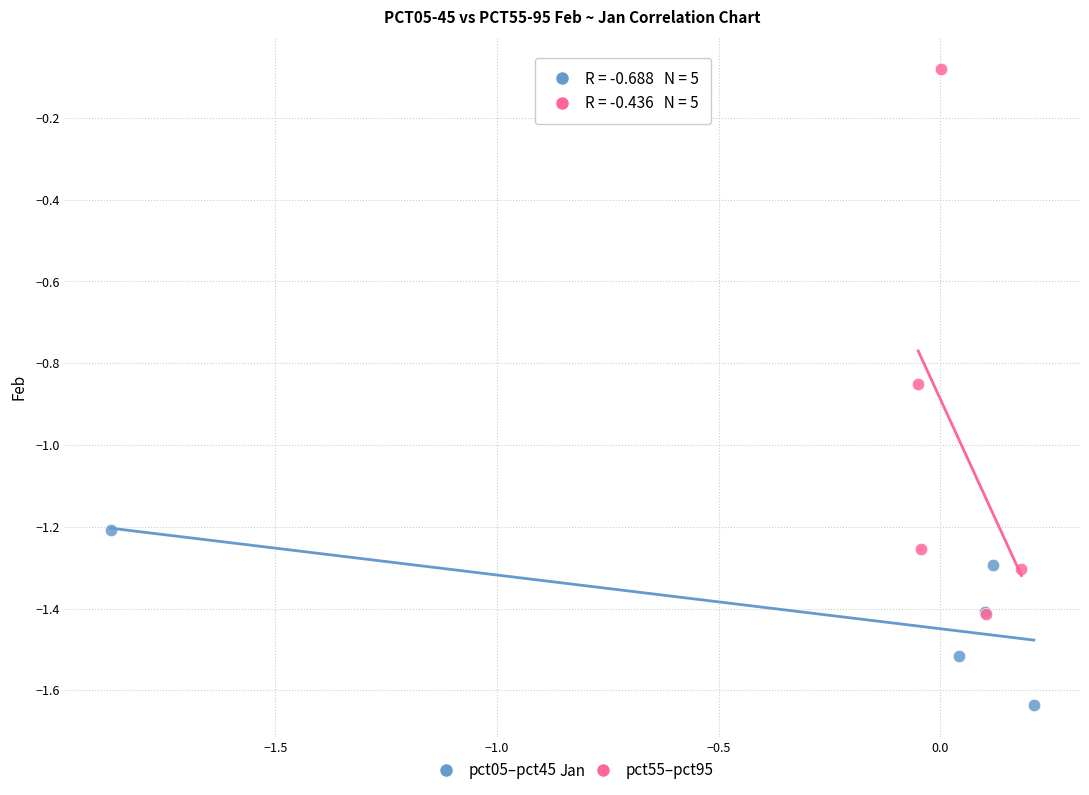

Which series reaches the maximum Y coordinate?

pct55–pct95